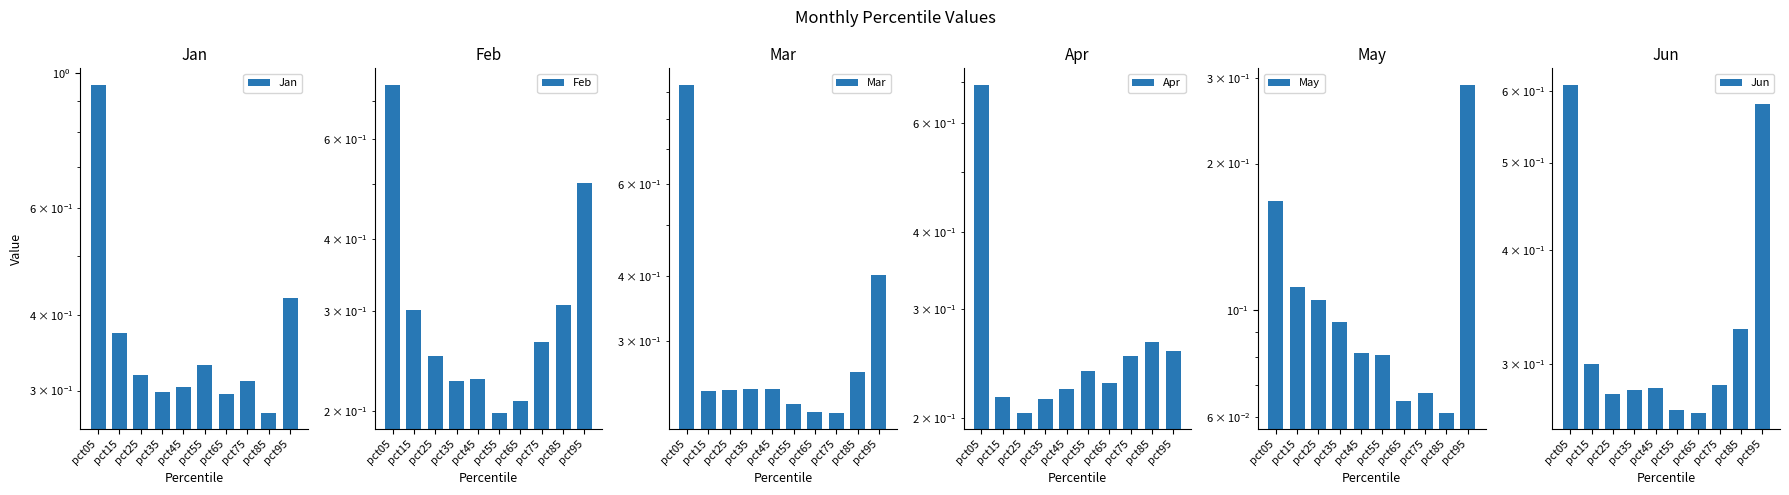

The value of May at pct65 is 0.1. True or false?

True